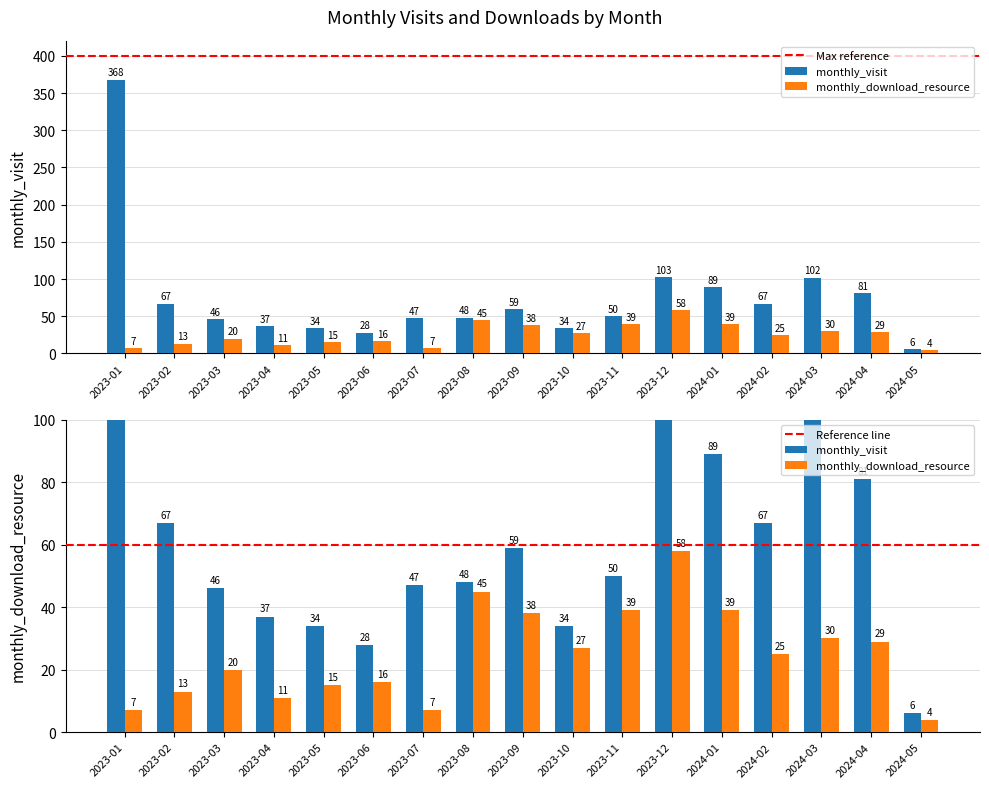

Is the value of monthly_download_resource at 2023-04 greater than the value of monthly_visit at 2023-03?

No